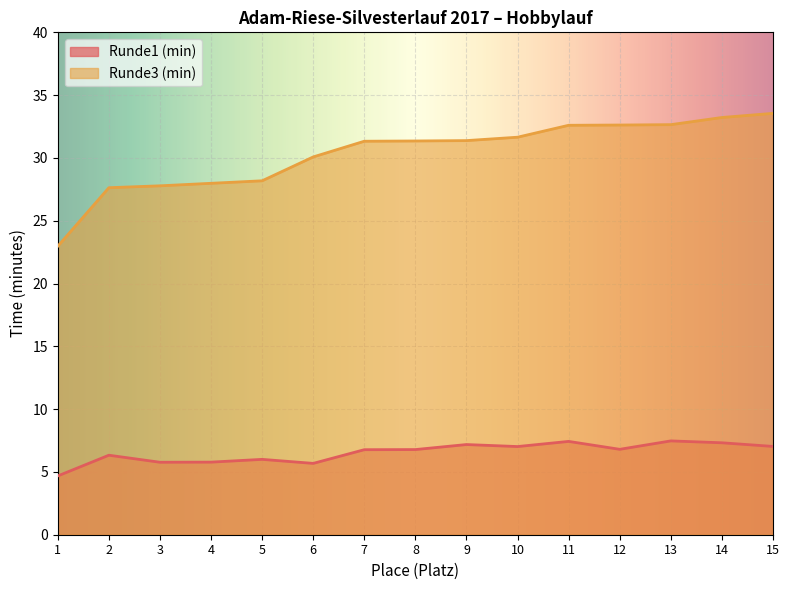

At which label does Runde1 (min) first exceed 6?

2